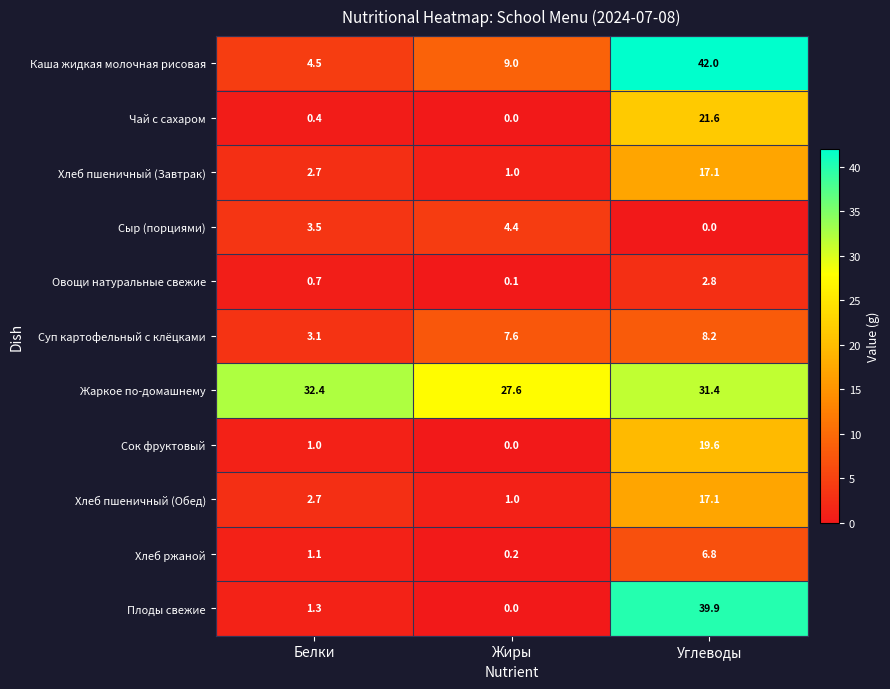

At how many categories does at least one series exceed 15?

3